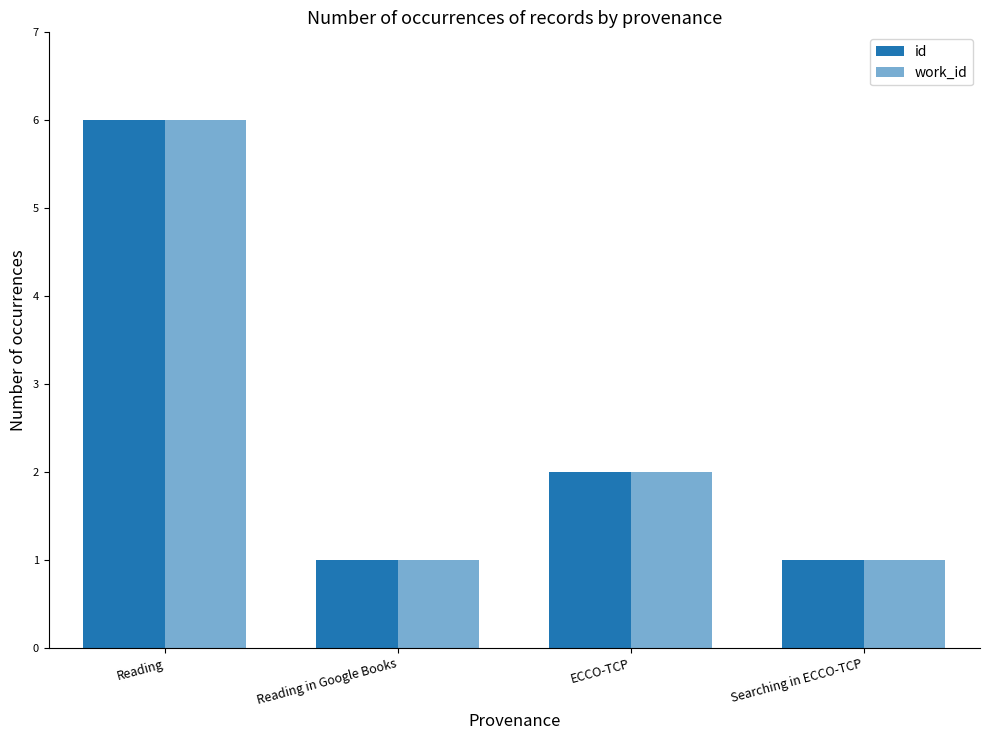

How many categories are shown in the chart?

4